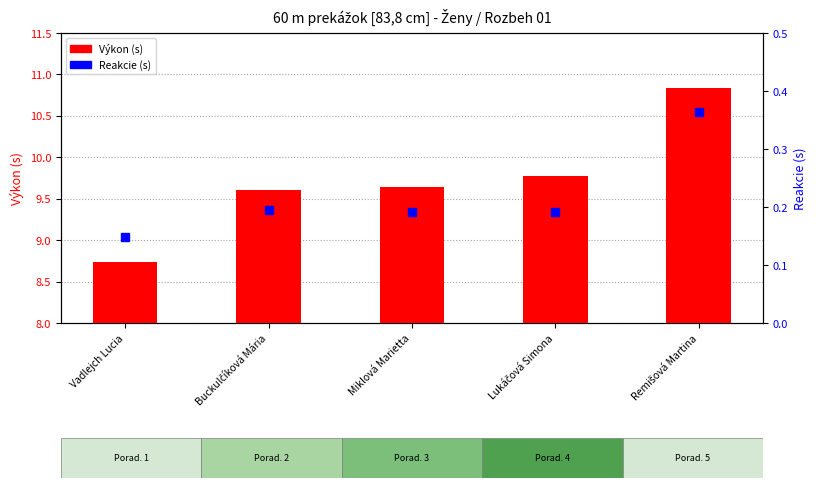

Read the Výkon value at Remišová Martina.

10.8